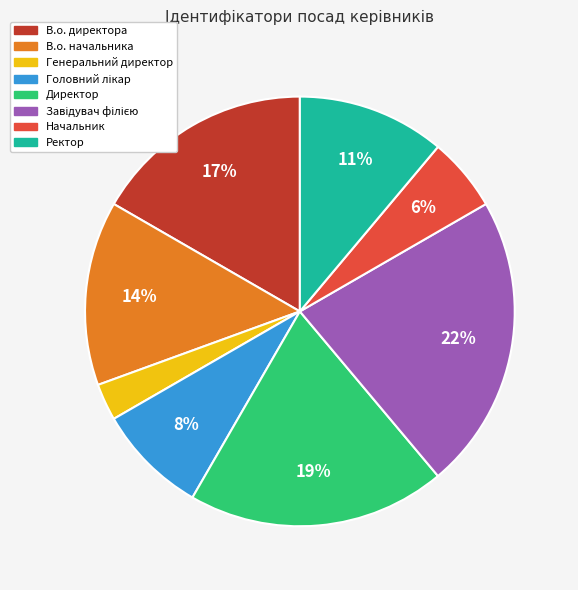

Does any single category account for the majority?

No